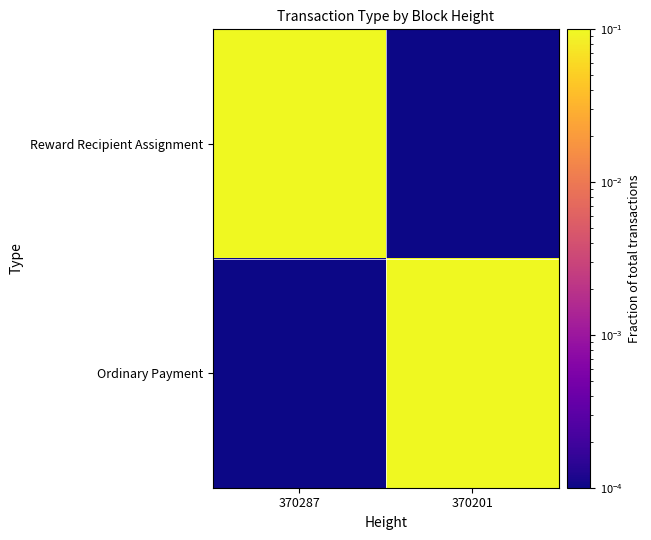

Which series has the widest spread of values?

Reward Recipient Assignment